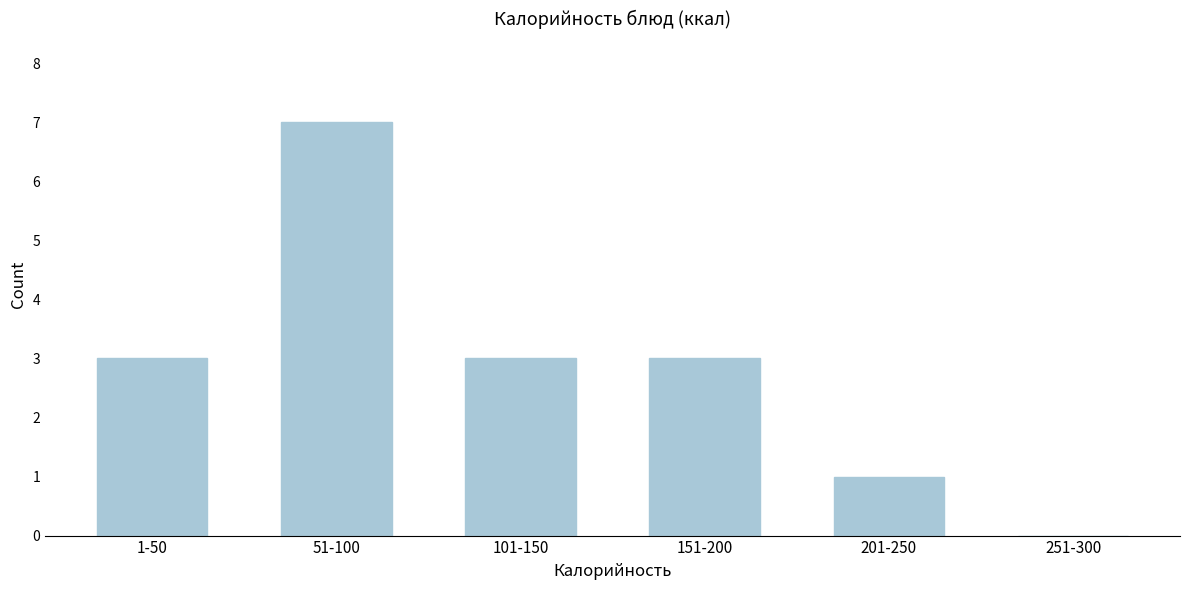

Reading left to right, list all the values displayed in this chart.

1-50=3	51-100=7	101-150=3	151-200=3	201-250=1	251-300=0